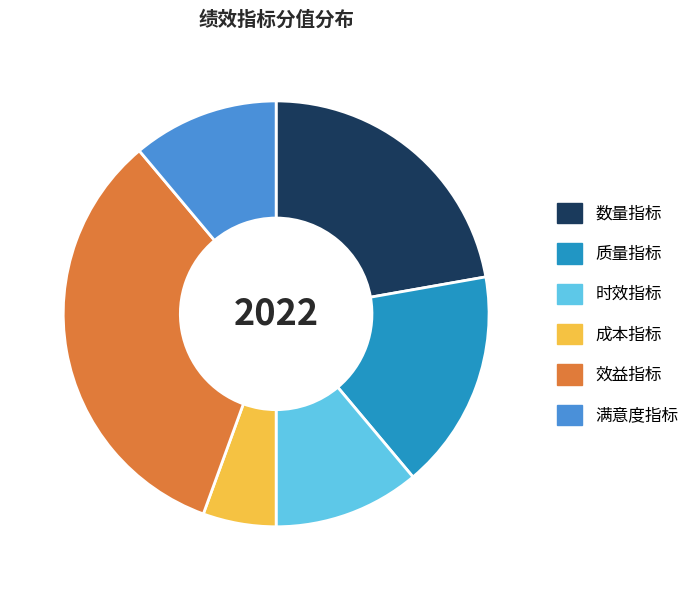

Is the sum of 成本指标 and 质量指标 greater than half?

No